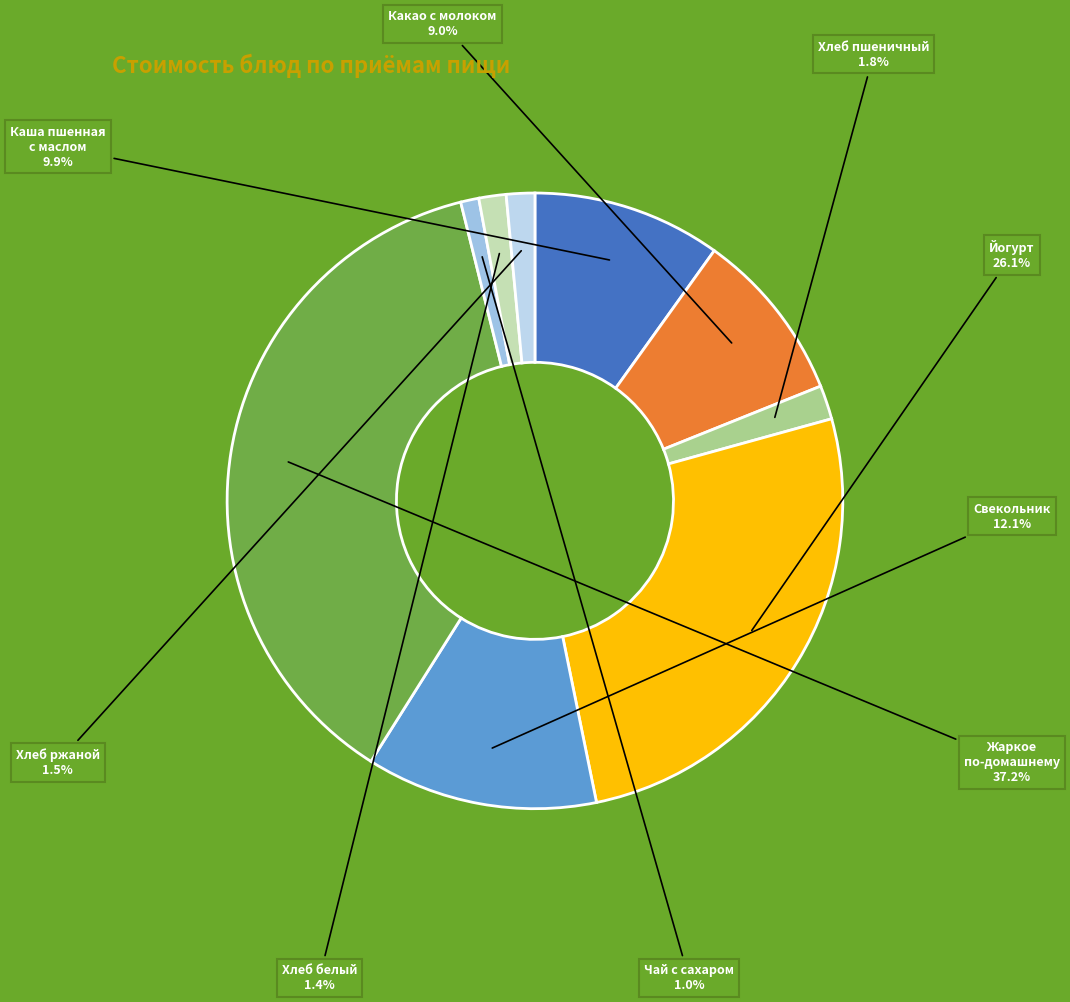

To the nearest percent, what is the difference between the largest and smallest slice percentages?

36%